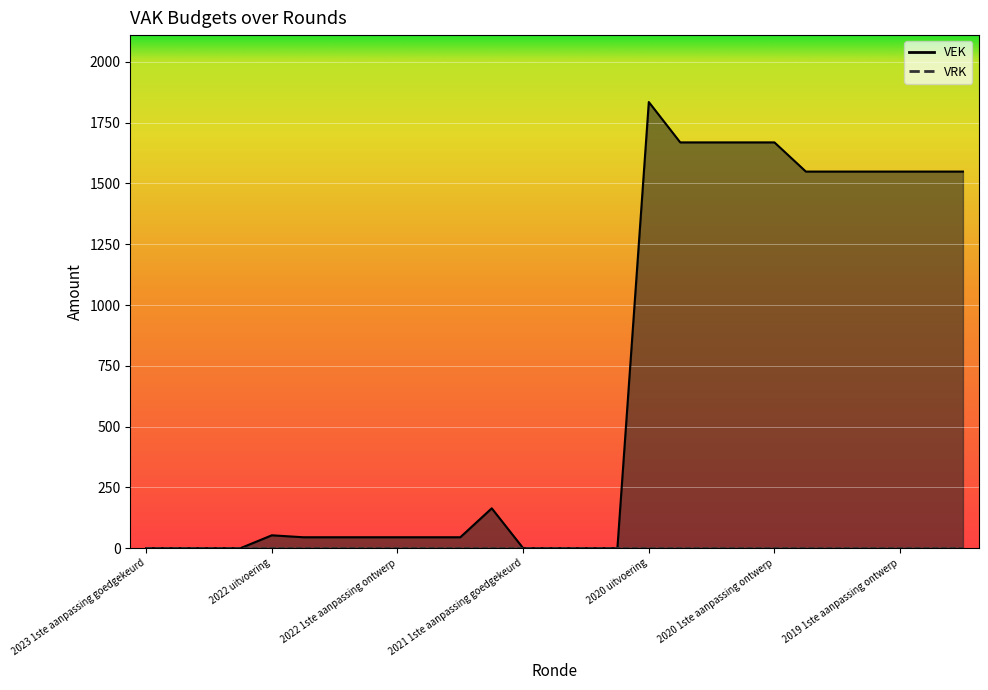

Reading left to right, what are all the values shown in this chart?

2023 1ste aanpassing goedgekeurd=0	2023 1ste aanpassing ontwerp=0	2023 Opmaak goedgekeurd=0	2023 Opmaak ontwerp=0	2022 uitvoering=53	2022 2de aanpassing goedgekeurd=45	2022 2de aanpassing ontwerp=45	2022 1ste aanpassing goedgekeurd=45	2022 1ste aanpassing ontwerp=45	2022 Opmaak goedgekeurd=45	2022 Opmaak ontwerp=45	2021 uitvoering=164	2021 1ste aanpassing goedgekeurd=0	2021 1ste aanpassing ontwerp=0	2021 Opmaak goedgekeurd=0	2021 Opmaak ontwerp=0	2020 uitvoering=1835	2020 2de aanpassing goedgekeurd=1669	2020 2de aanpassing ontwerp=1669	2020 1ste aanpassing goedgekeurd=1669	2020 1ste aanpassing ontwerp=1669	2020 Opmaak goedgekeurd=1549	2020 Opmaak ontwerp=1549	2019 1ste aanpassing goedgekeurd=1549	2019 1ste aanpassing ontwerp=1549	2019 opmaak goedgekeurd=1549	2019 opmaak ontwerp=1549